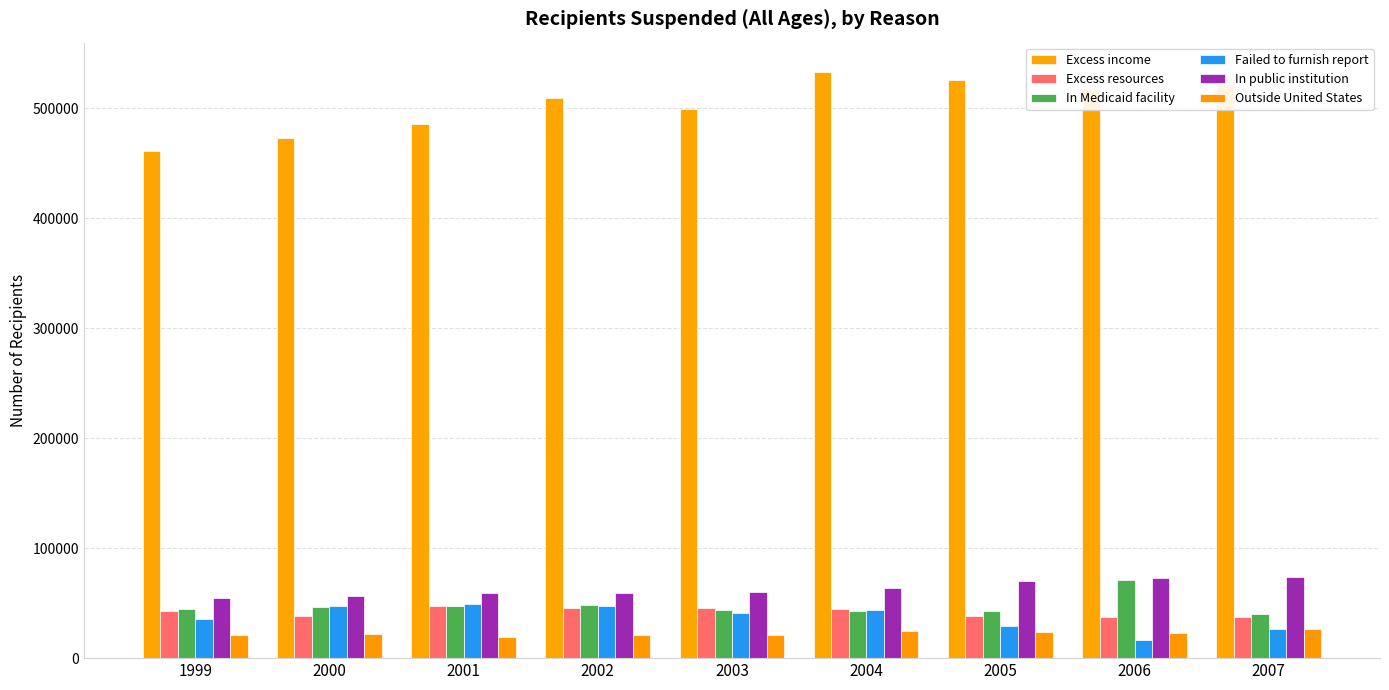

What is the difference between the second highest and second lowest values in the Excess resources series?

8632